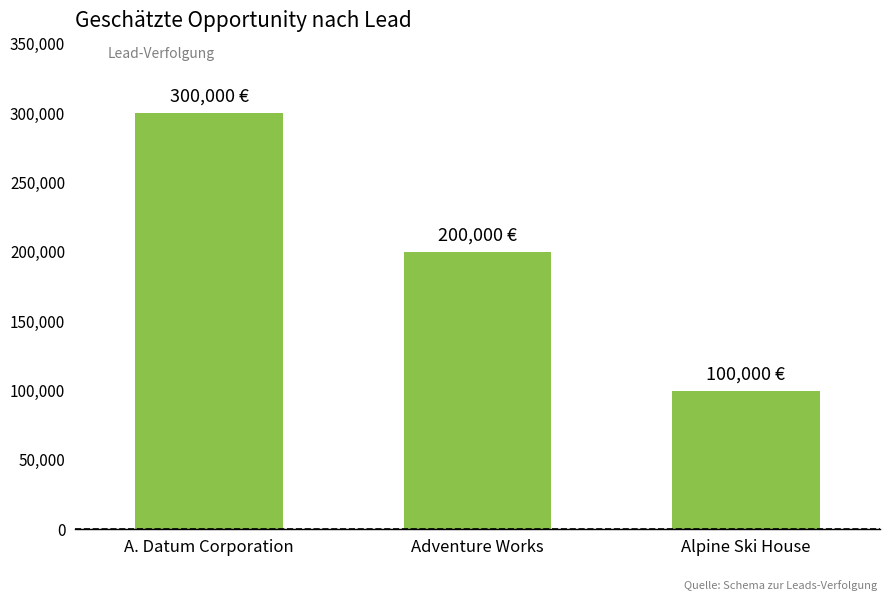

What is the value of the 1st bar from the left?

300000